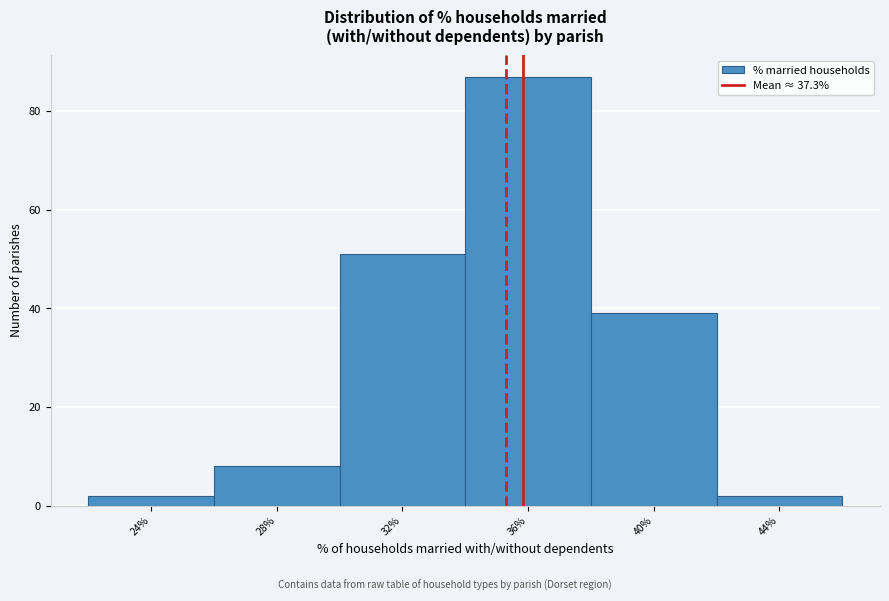

Reading left to right, list all the values displayed in this chart.

2	8	51	87	39	2